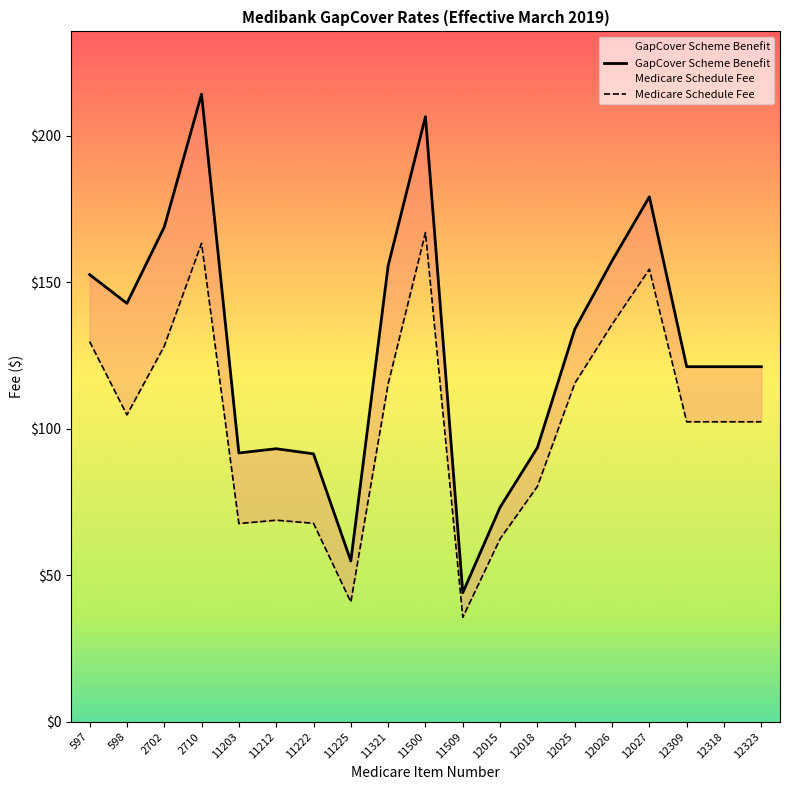

Reading right to left, what are all the values shown in this chart?

GapCover Scheme Benefit: 121.2	121.2	121.2	179.2	157.3	134.0	93.6	73.2	44.0	206.6	155.7	54.9	91.5	93.2	91.8	214.2	168.8	142.8	152.7
Medicare Schedule Fee: 102.4	102.4	102.4	154.5	135.7	115.5	80.3	62.5	35.6	167.0	115.3	40.9	67.8	68.8	67.7	163.3	128.2	104.8	129.8